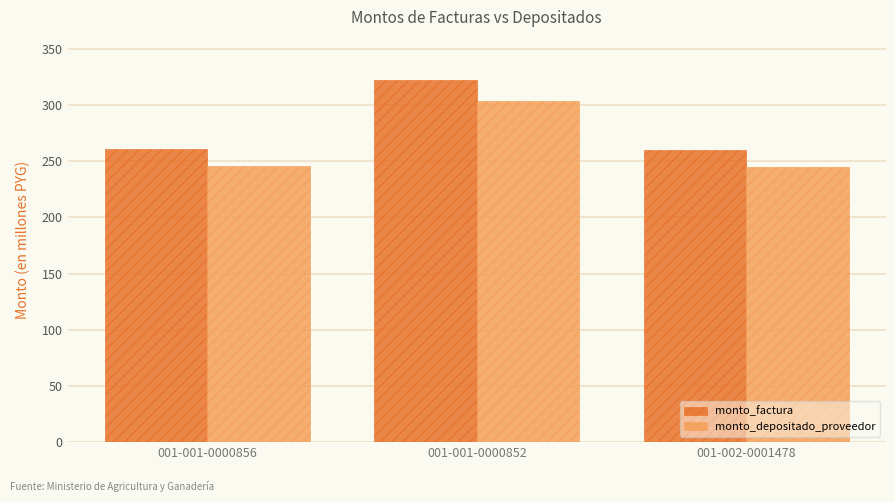

Reading right to left, list all the values displayed in this chart.

monto_factura: 001-002-0001478=260400000	001-001-0000852=322000000	001-001-0000856=261000000
monto_depositado_proveedor: 001-002-0001478=245277862	001-001-0000852=303300582	001-001-0000856=245843018